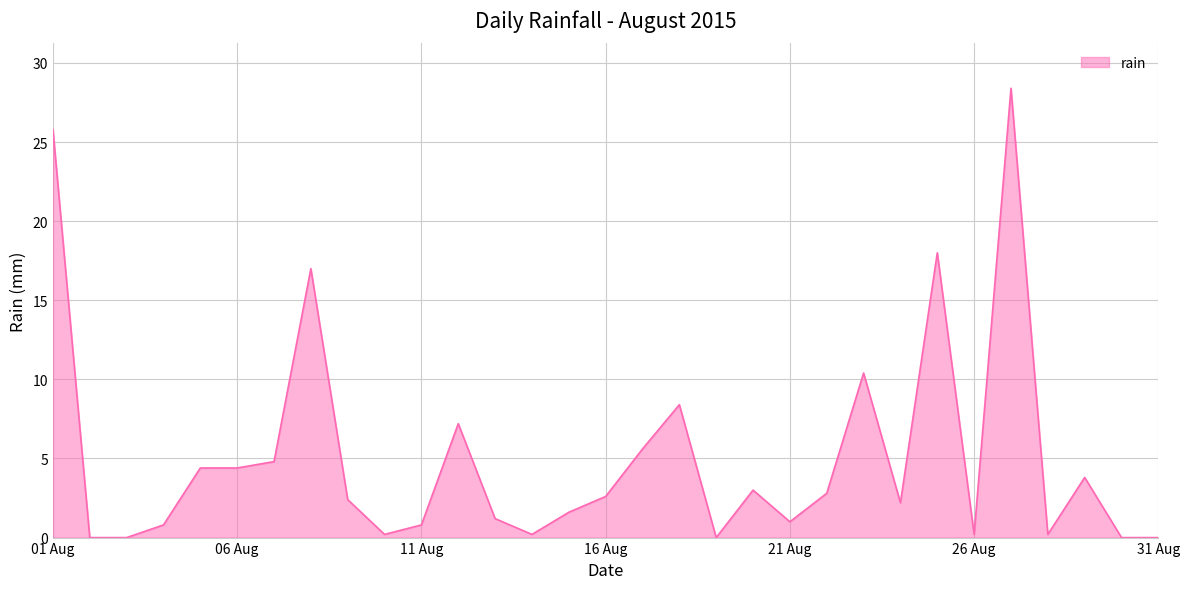

What is the difference between the maximum and minimum values?

28.4